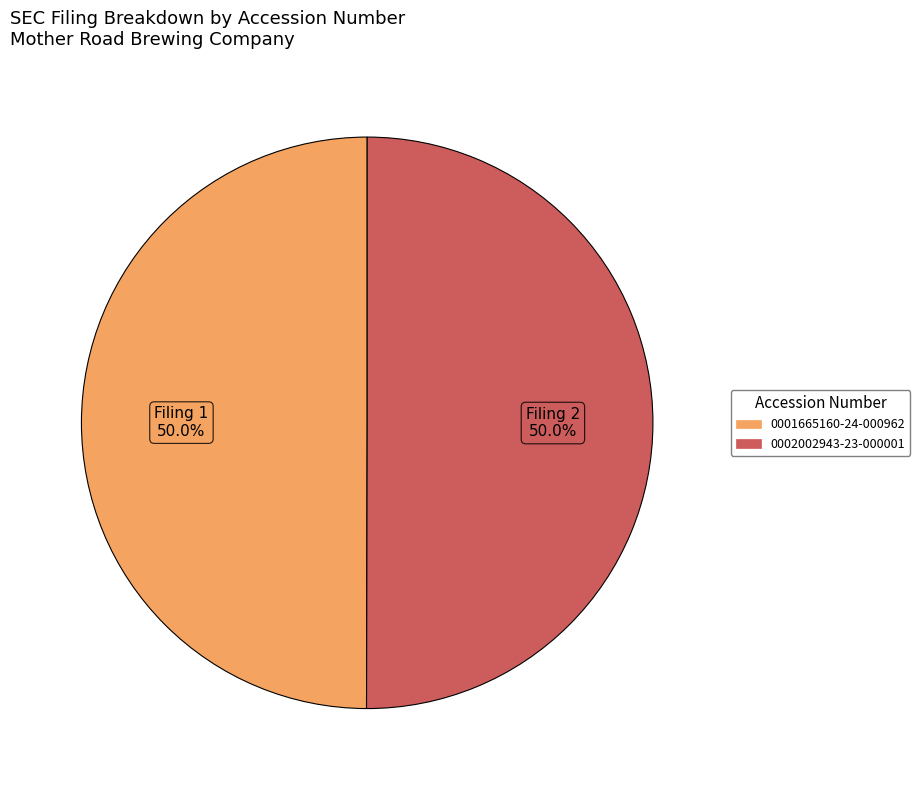

How many segments does this pie chart have?

2